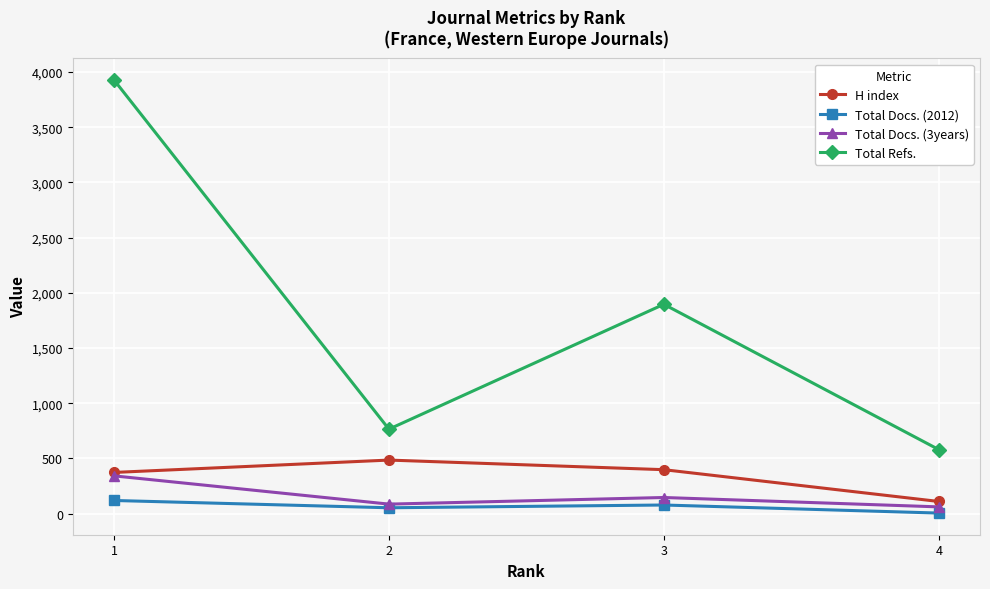

Reading left to right, what are all the values shown in this chart?

H index: 373	485	398	110
Total Docs. (2012): 119	53	78	5
Total Docs. (3years): 342	86	146	61
Total Refs.: 3928	765	1896	580